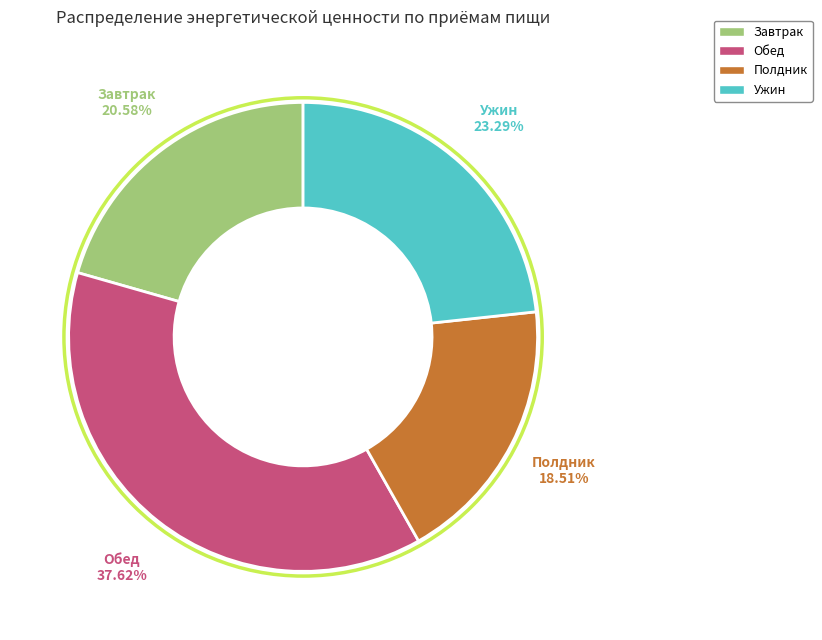

The Ужин slice represents 31% of the pie. True or false?

False